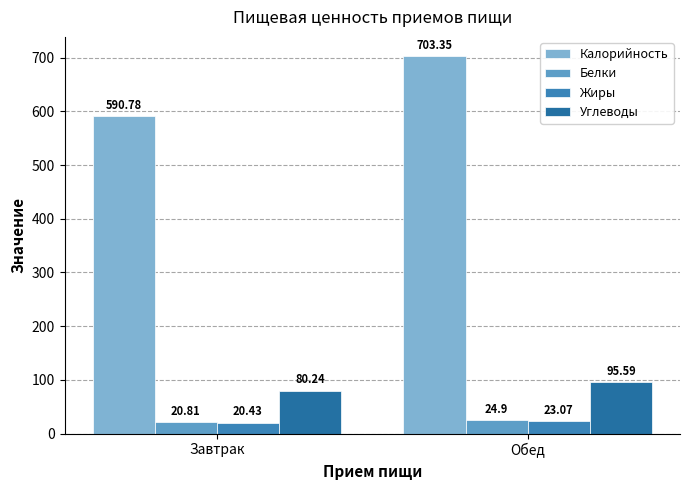

At which label does Жиры reach its peak?

Обед